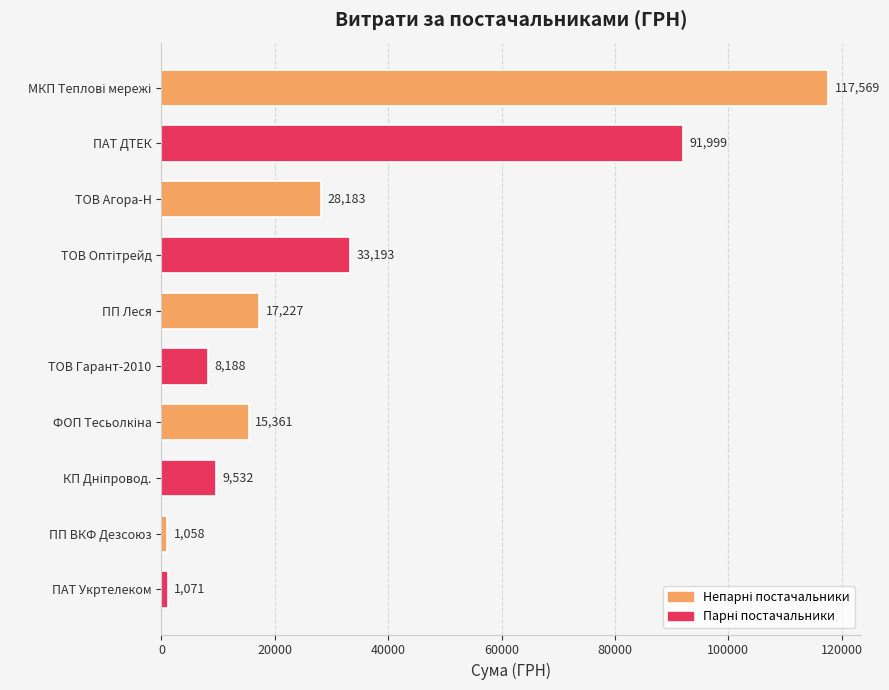

Is it true that the value at ПП Леся is 25154.5?

False